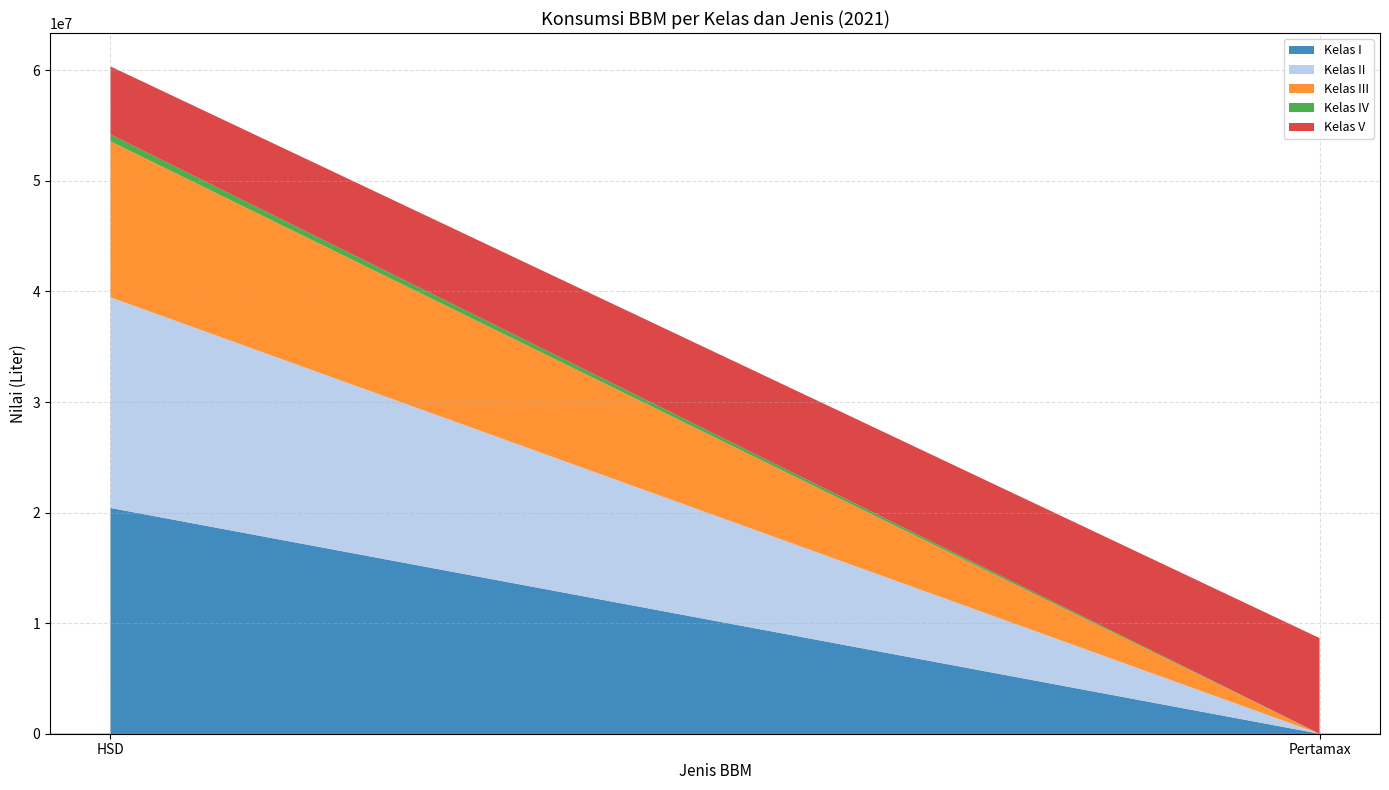

Reading left to right, what are all the values shown in this chart?

Kelas I: HSD=20418650	Pertamax=0
Kelas II: HSD=19056764	Pertamax=0
Kelas III: HSD=14109726	Pertamax=0
Kelas IV: HSD=618444	Pertamax=0
Kelas V: HSD=6156084	Pertamax=8651228